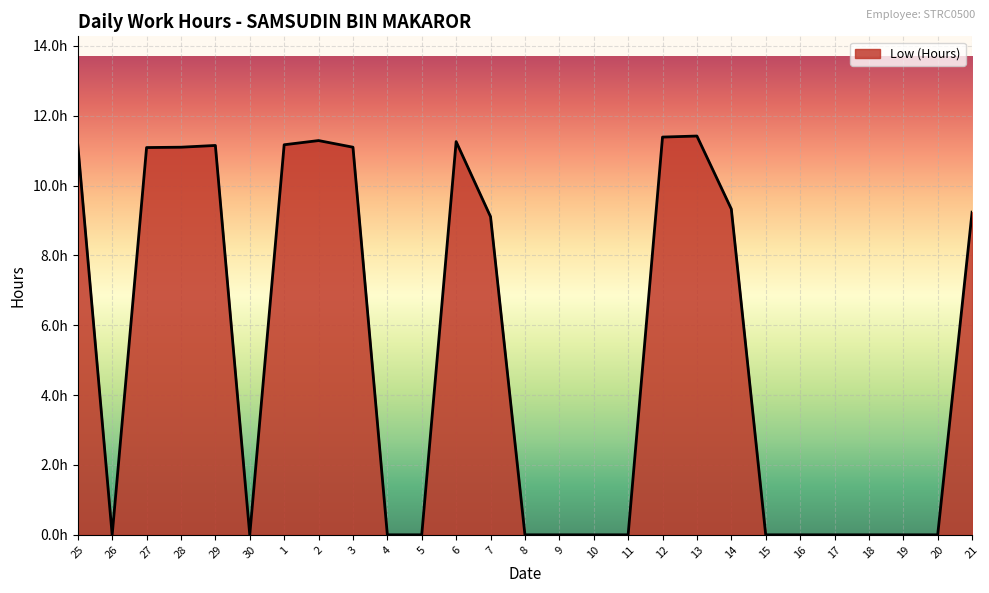

What is the value of the 20th point from the left?

9.3